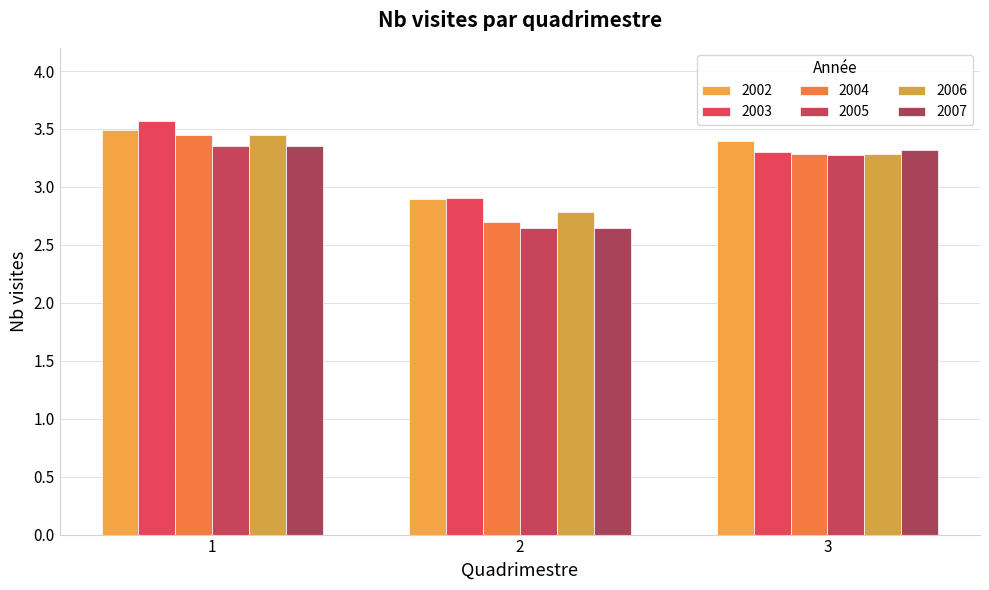

How many data points in 2003 are less than 3?

1